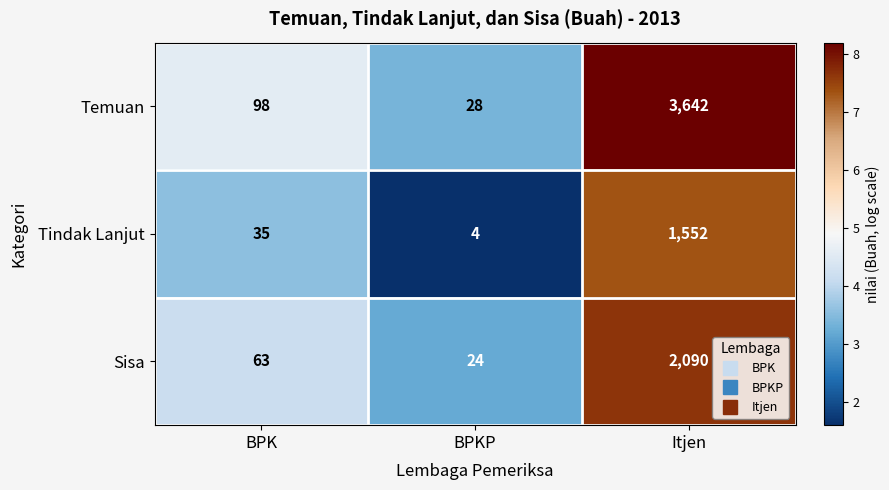

What is the difference between the second highest and minimum values in the Sisa series?

39